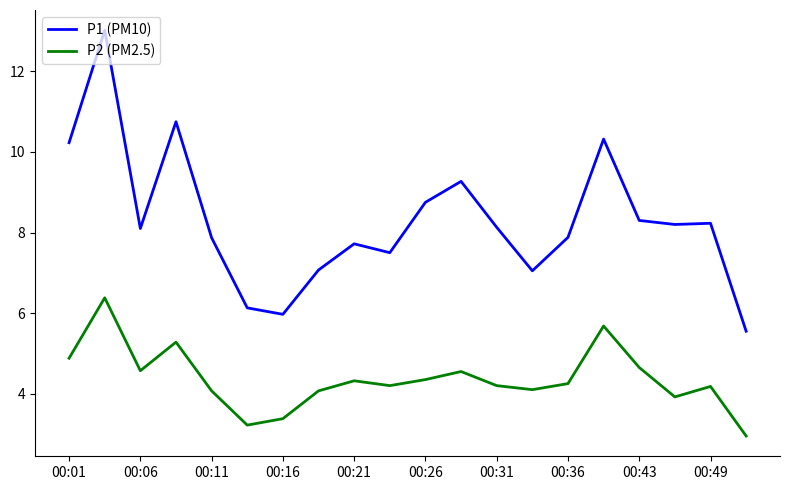

Which series has the largest range (max minus min)?

P1 (PM10)